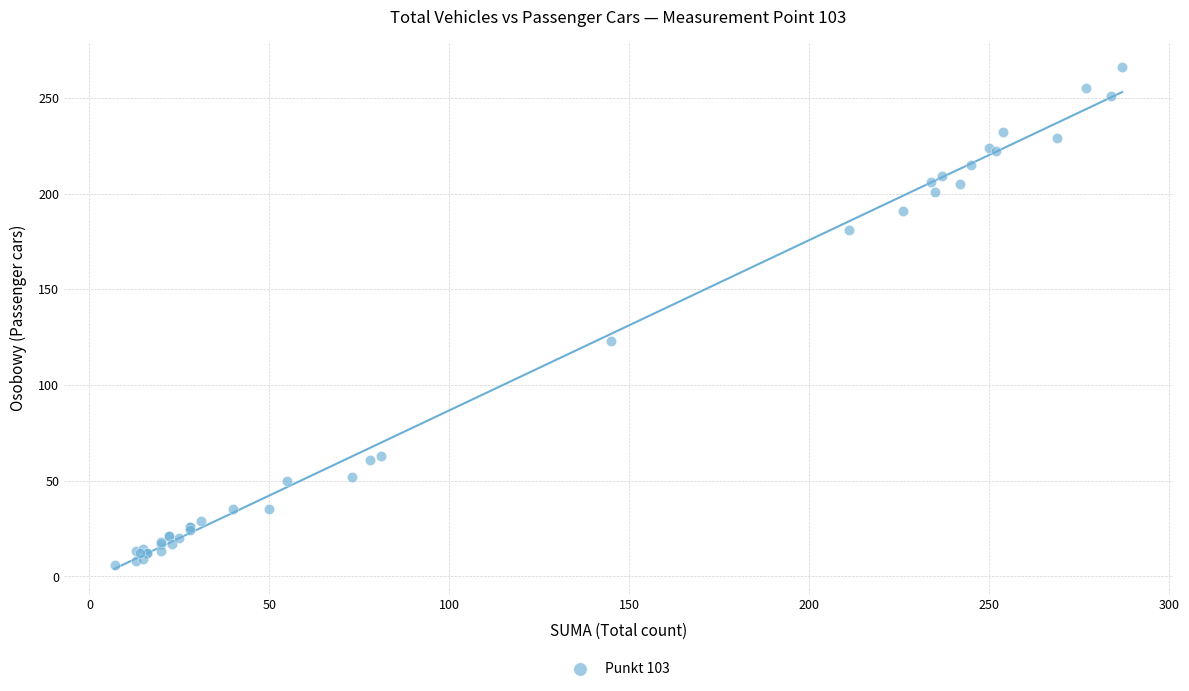

What Y value in the scatter plot is closest to 136?

123